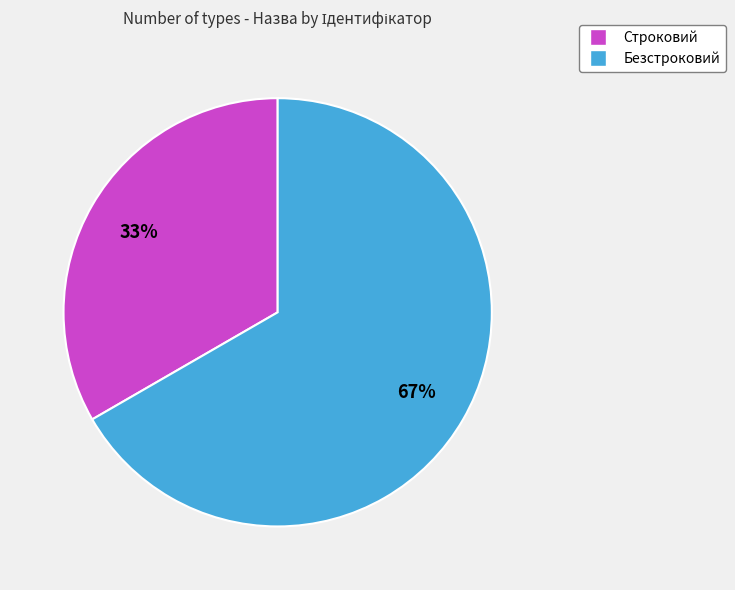

Approximately how many times larger is the value at Безстроковий compared to Строковий?

2.0